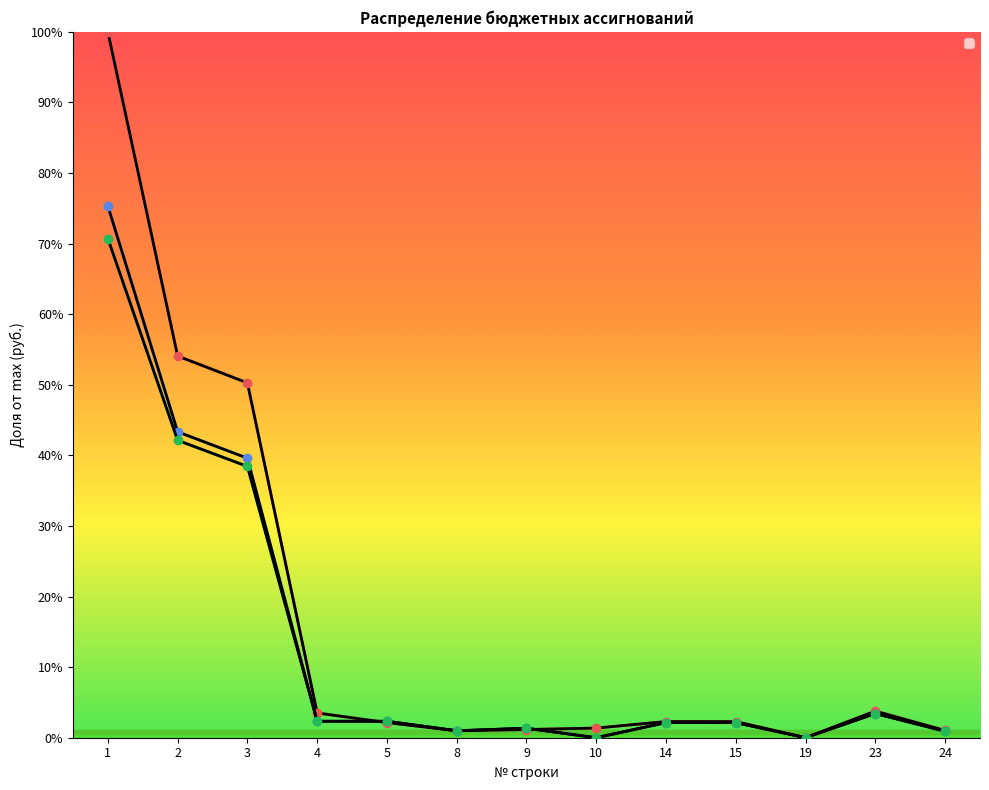

What is the total value across all series at 23?

10.6